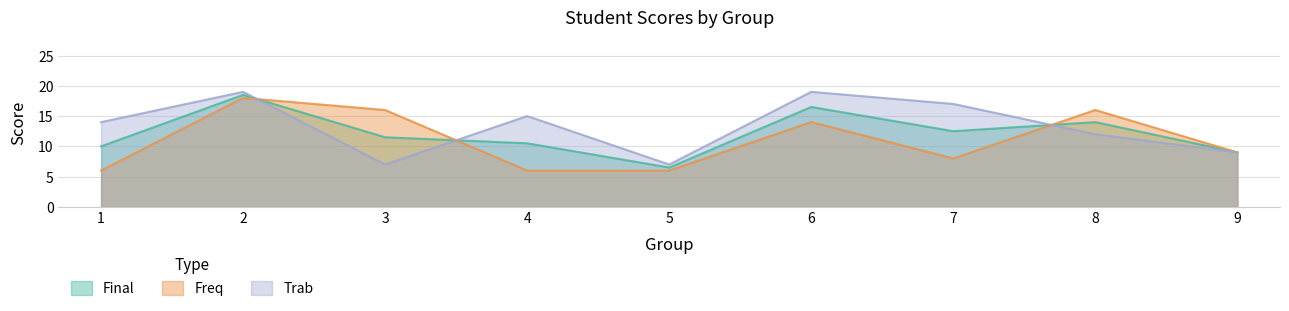

In Final, how many points are lower than both neighbors (excluding endpoints)?

2